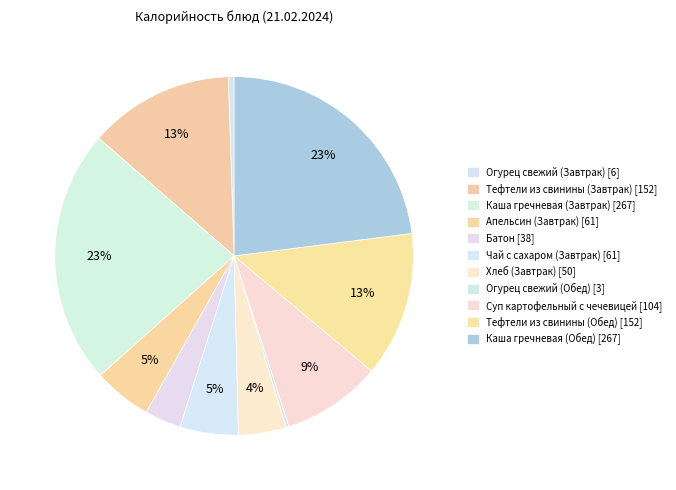

Which has a higher value, Тефтели из свинины (Обед) or Каша гречневая (Обед)?

Каша гречневая (Обед)